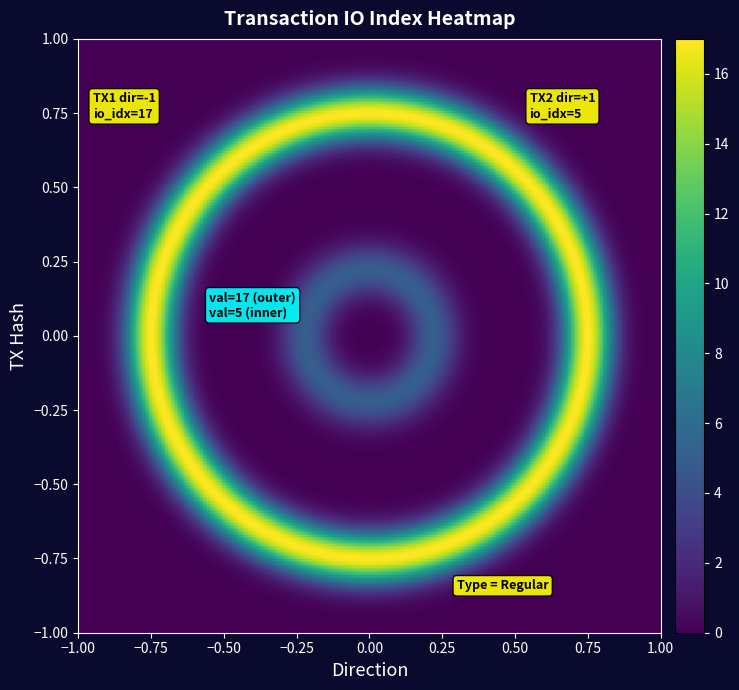

Is it true that 339d2a64d20265ce111670879f2e2fc926b5af3 equals 17 at io_index?

True